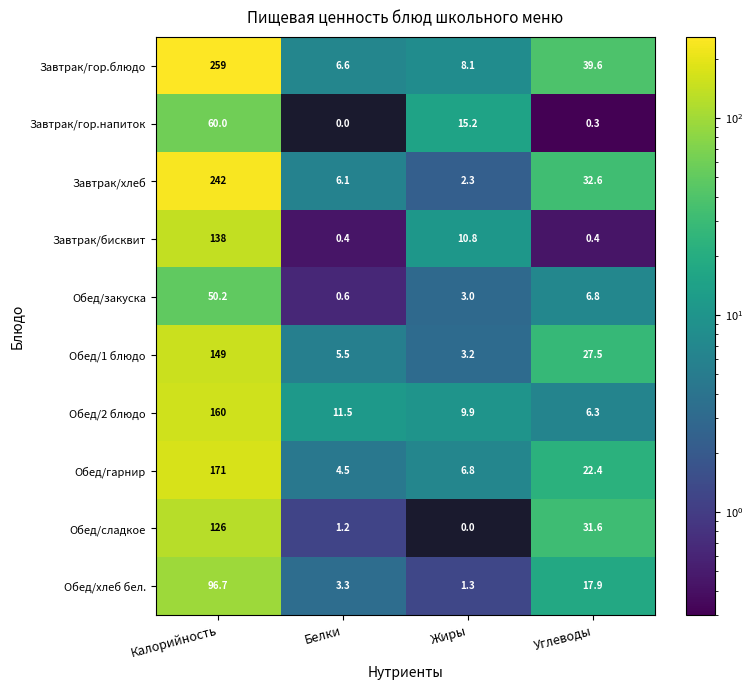

What is the difference between the maximum and minimum values in the Обед/сладкое series?

126.0